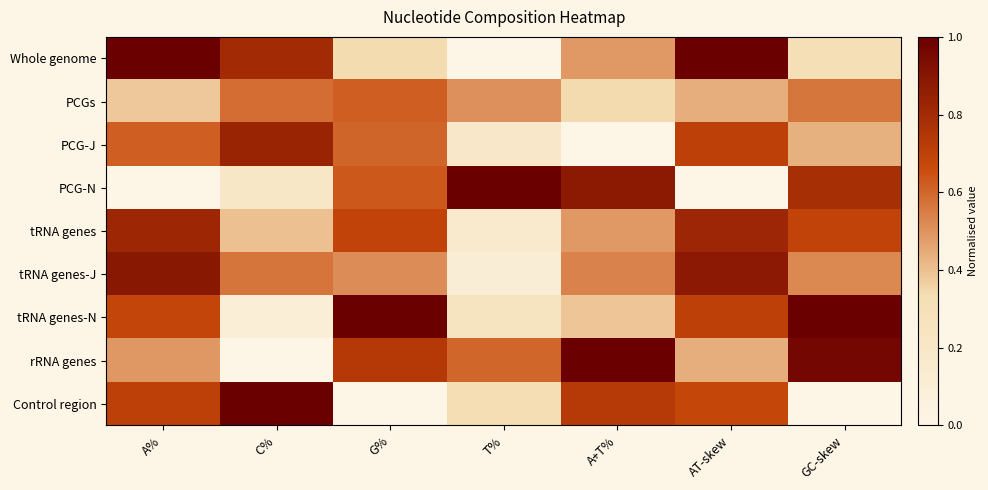

Reading left to right, extract all data points from this chart.

Whole genome: A%=1.0	C%=0.8	G%=0.3	T%=0.0	A+T%=0.5	AT-skew=1.0	GC-skew=0.3
PCGs: A%=0.4	C%=0.6	G%=0.6	T%=0.5	A+T%=0.3	AT-skew=0.4	GC-skew=0.6
PCG-J: A%=0.6	C%=0.8	G%=0.6	T%=0.2	A+T%=0.0	AT-skew=0.7	GC-skew=0.4
PCG-N: A%=0.0	C%=0.2	G%=0.6	T%=1.0	A+T%=0.9	AT-skew=0.0	GC-skew=0.8
tRNA genes: A%=0.8	C%=0.4	G%=0.7	T%=0.2	A+T%=0.5	AT-skew=0.8	GC-skew=0.7
tRNA genes-J: A%=0.9	C%=0.6	G%=0.5	T%=0.1	A+T%=0.5	AT-skew=0.9	GC-skew=0.5
tRNA genes-N: A%=0.7	C%=0.1	G%=1.0	T%=0.3	A+T%=0.4	AT-skew=0.7	GC-skew=1.0
rRNA genes: A%=0.5	C%=0.0	G%=0.7	T%=0.6	A+T%=1.0	AT-skew=0.4	GC-skew=1.0
Control region: A%=0.7	C%=1.0	G%=0.0	T%=0.3	A+T%=0.7	AT-skew=0.7	GC-skew=0.0